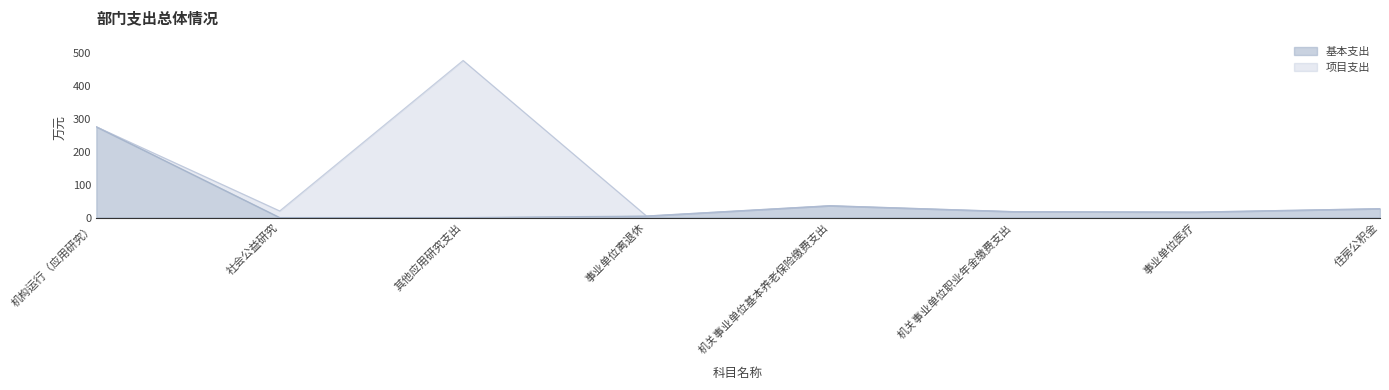

At which label is 基本支出 closest to 137?

机关事业单位基本养老保险缴费支出